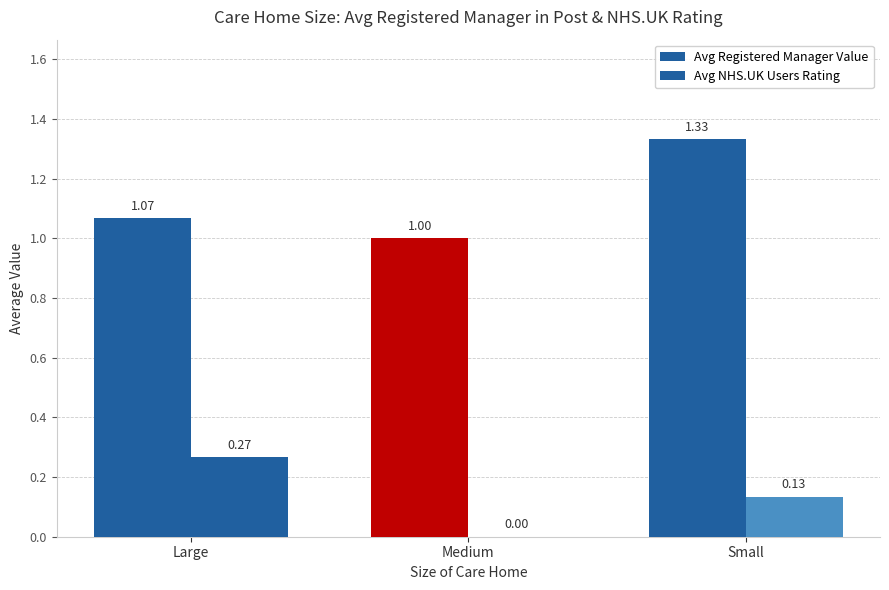

How many data points does each series have?

3